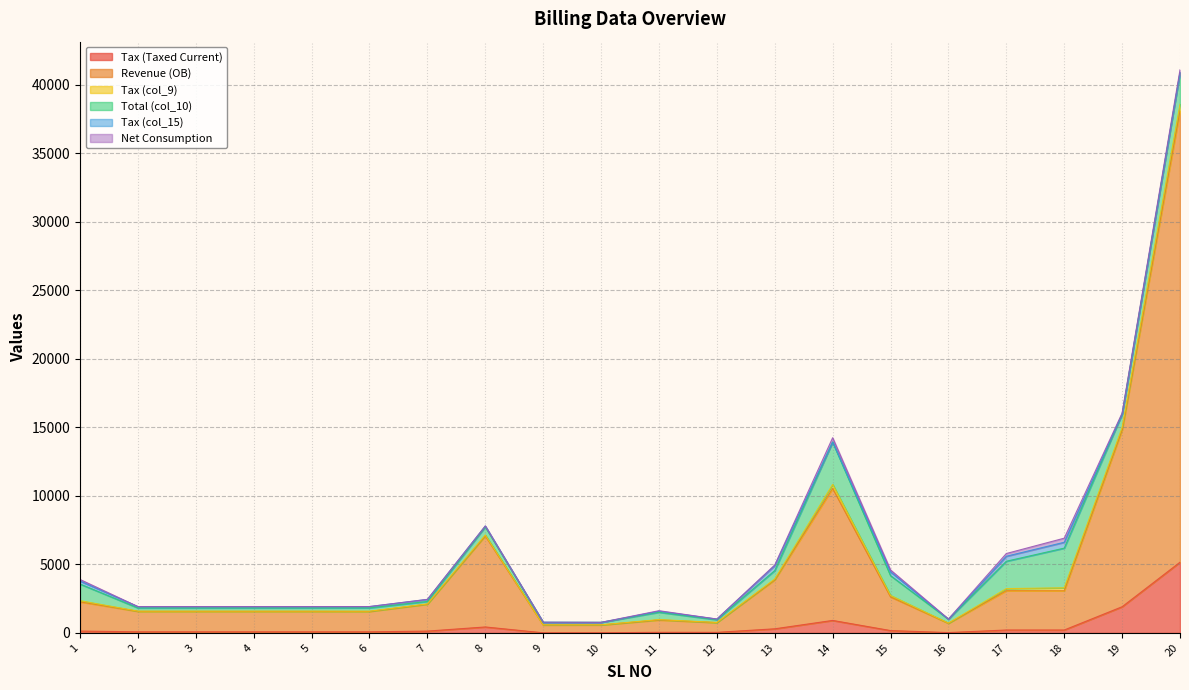

True or false: Net Consumption and Total (col_10) intersect in this chart.

False